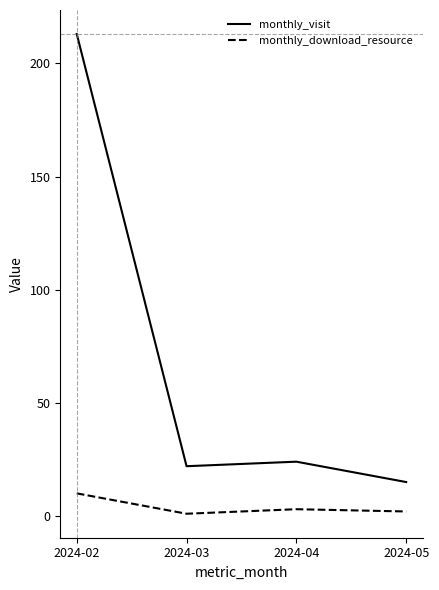

How many values in the monthly_visit series are below 24?

2